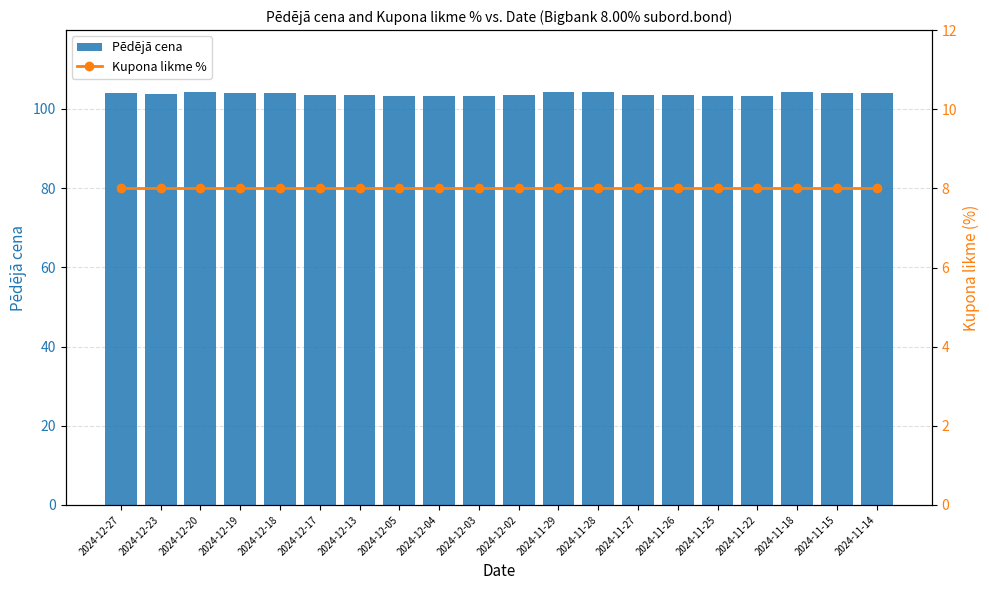

What value does the Pēdējā cena series have at 2024-12-05?

103.3